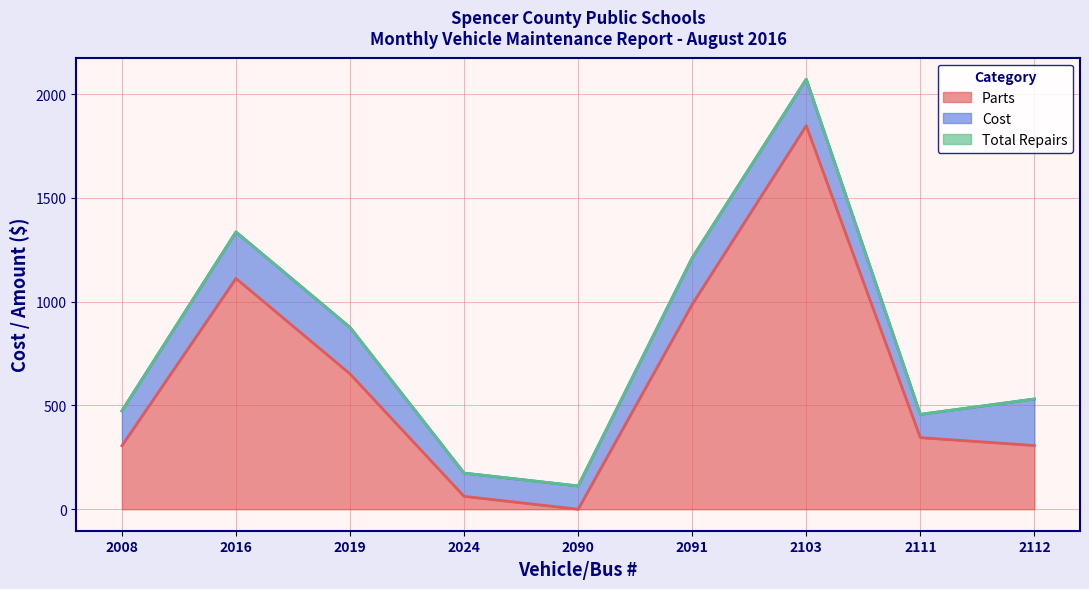

What is the average value of the Total Repairs series?

805